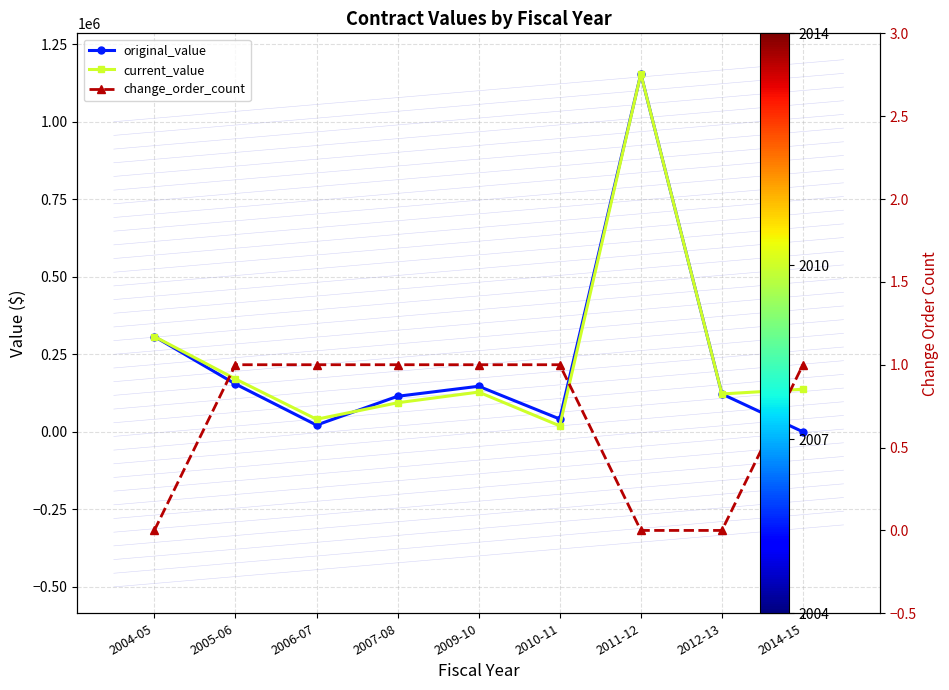

Which series has the largest total across all categories?

current_value